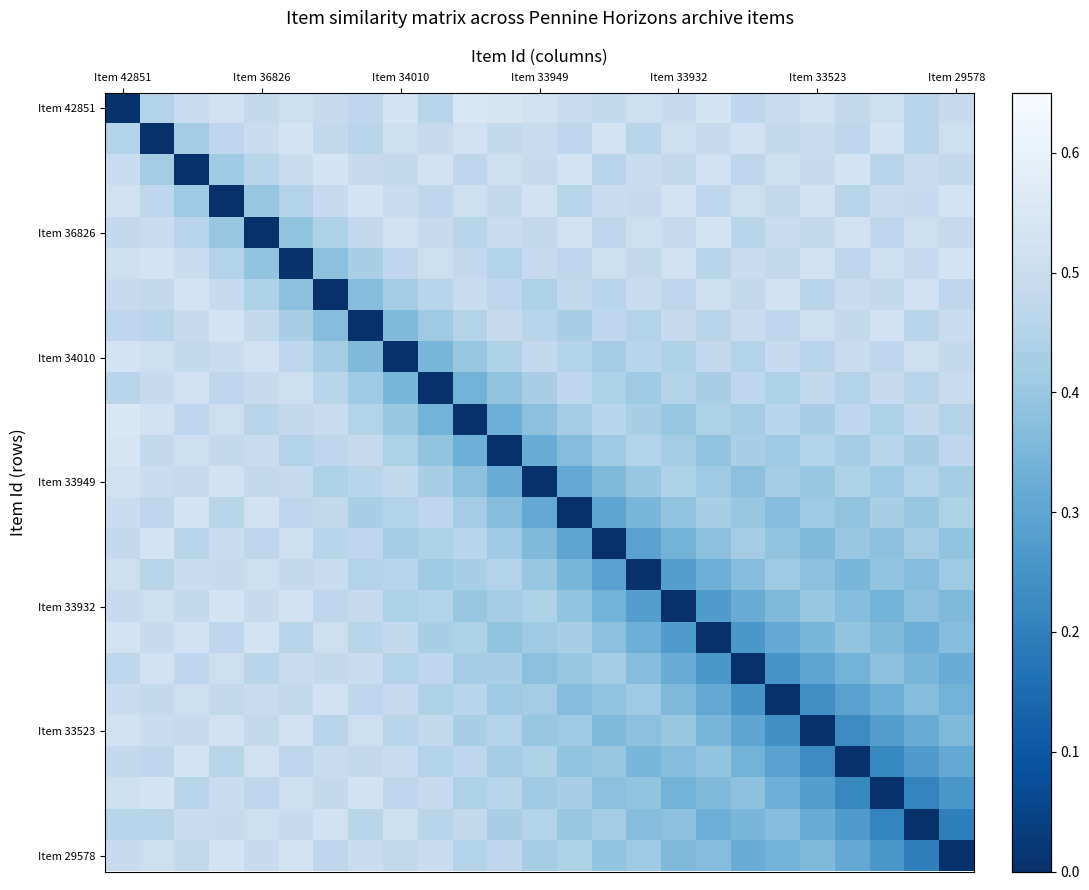

At how many categories does at least one series exceed 0?

25